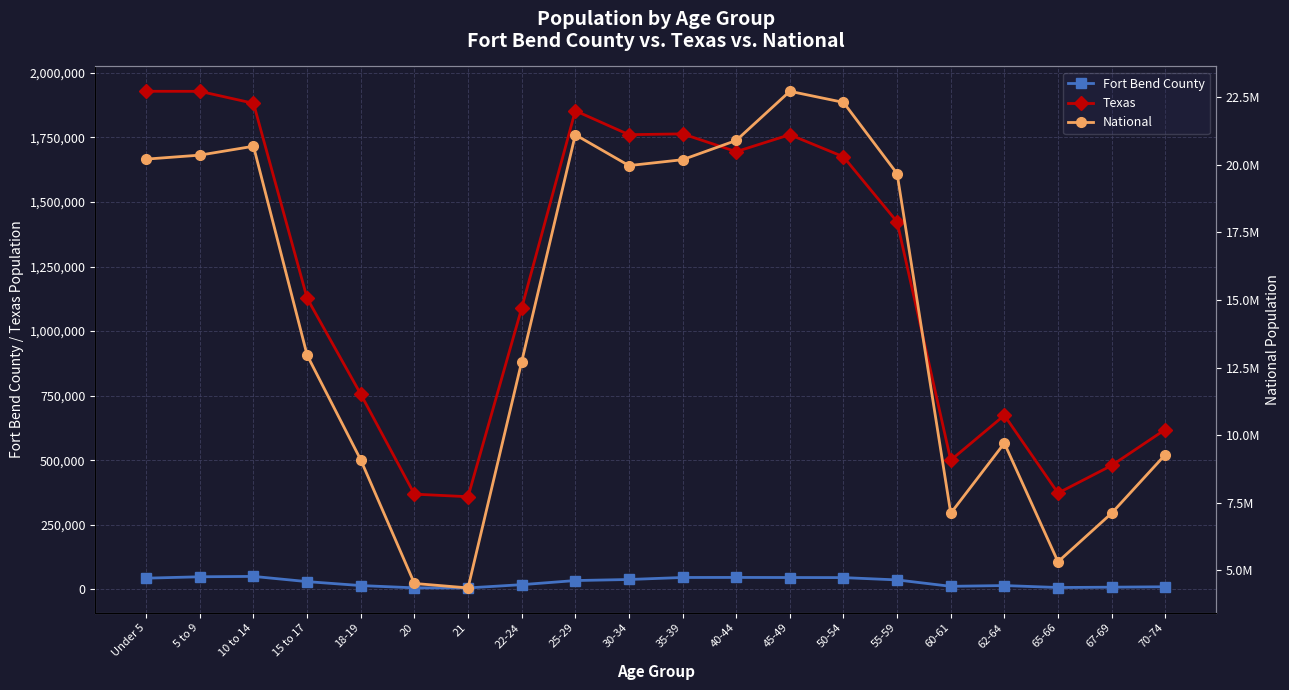

What is the average value of the Texas series?

1200797